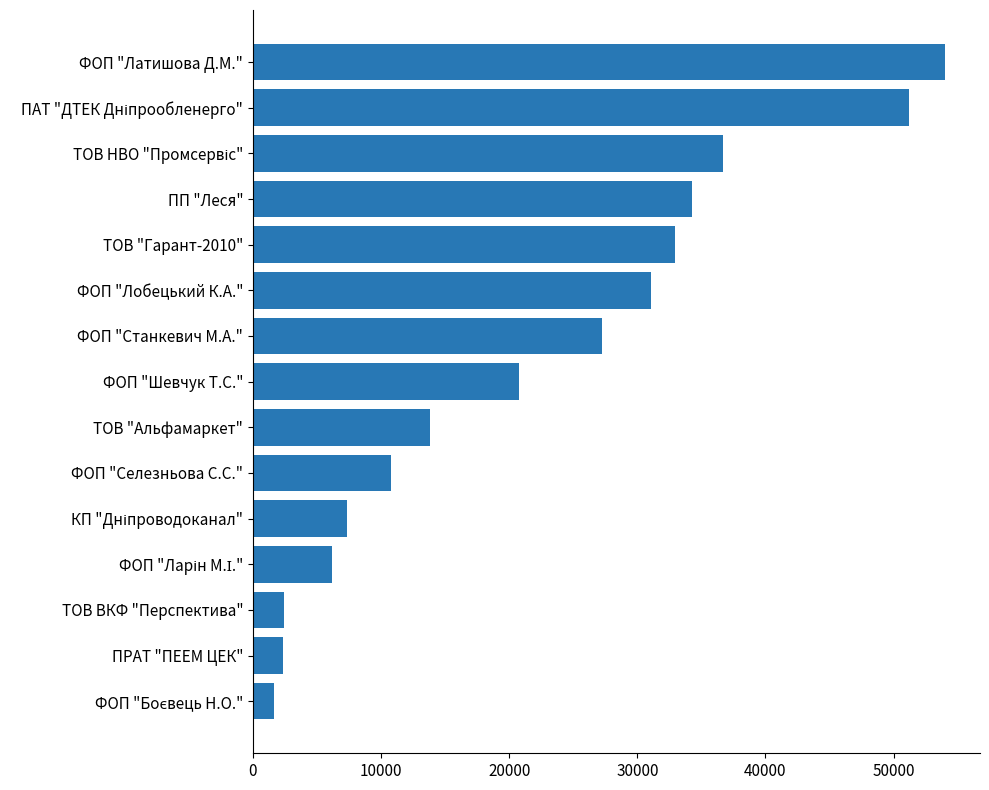

What is the change in value from ПП "Леся" to ТОВ ВКФ "Перспектива"?

-31796.2